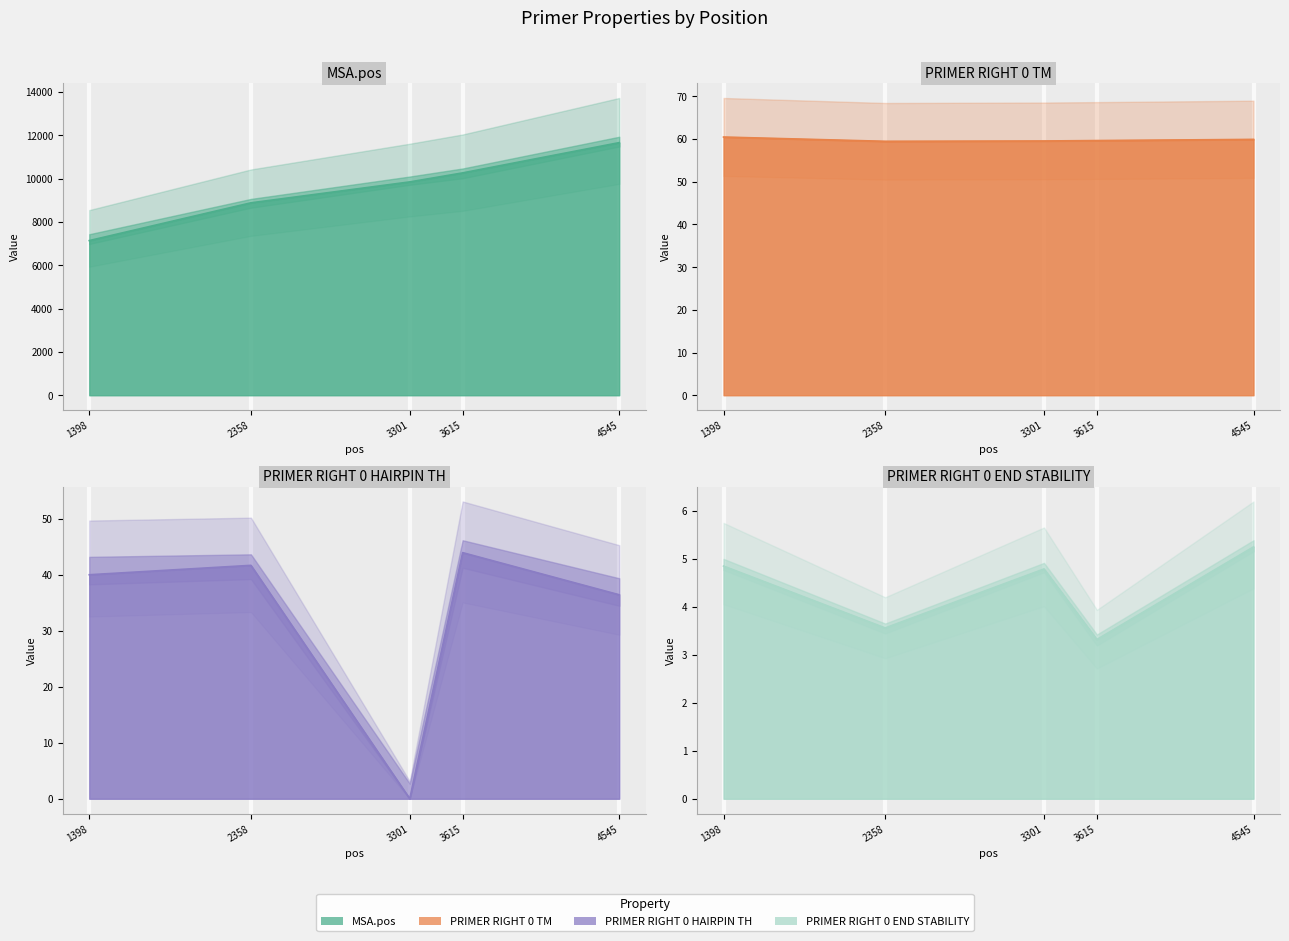

At how many categories does at least one series exceed 1592?

5